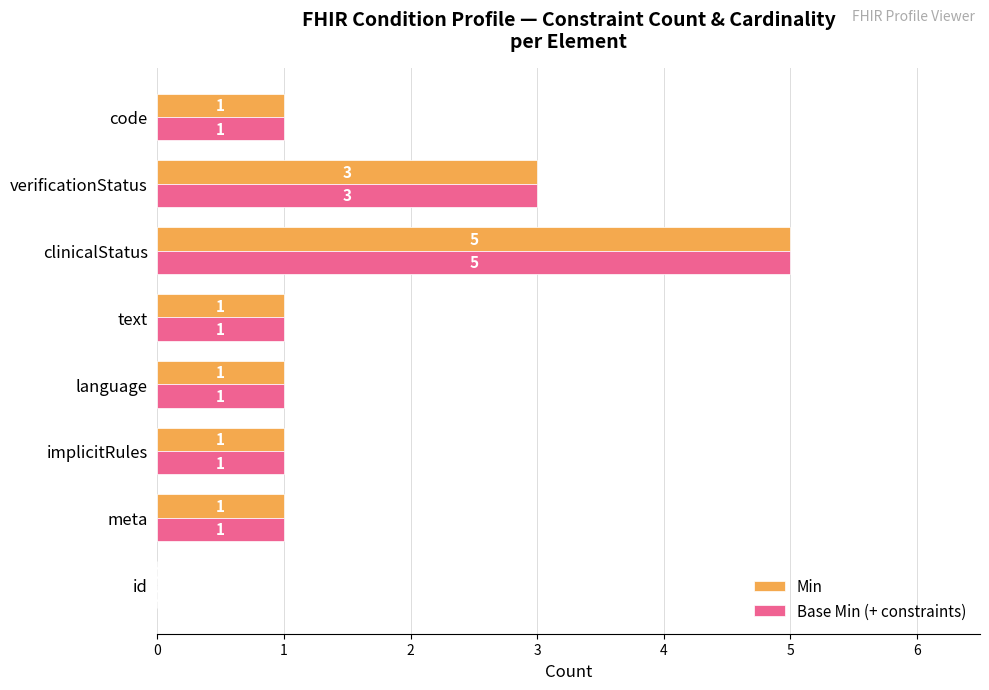

What is the sum of all Min values?

13